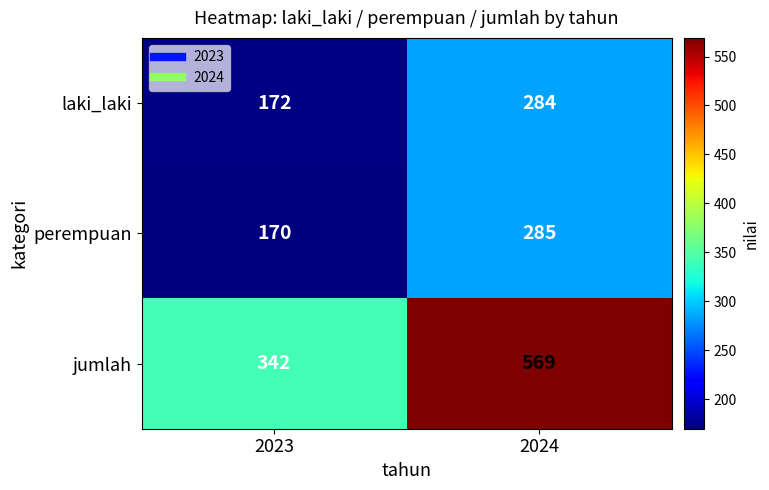

At which label is jumlah closest to 455?

2023